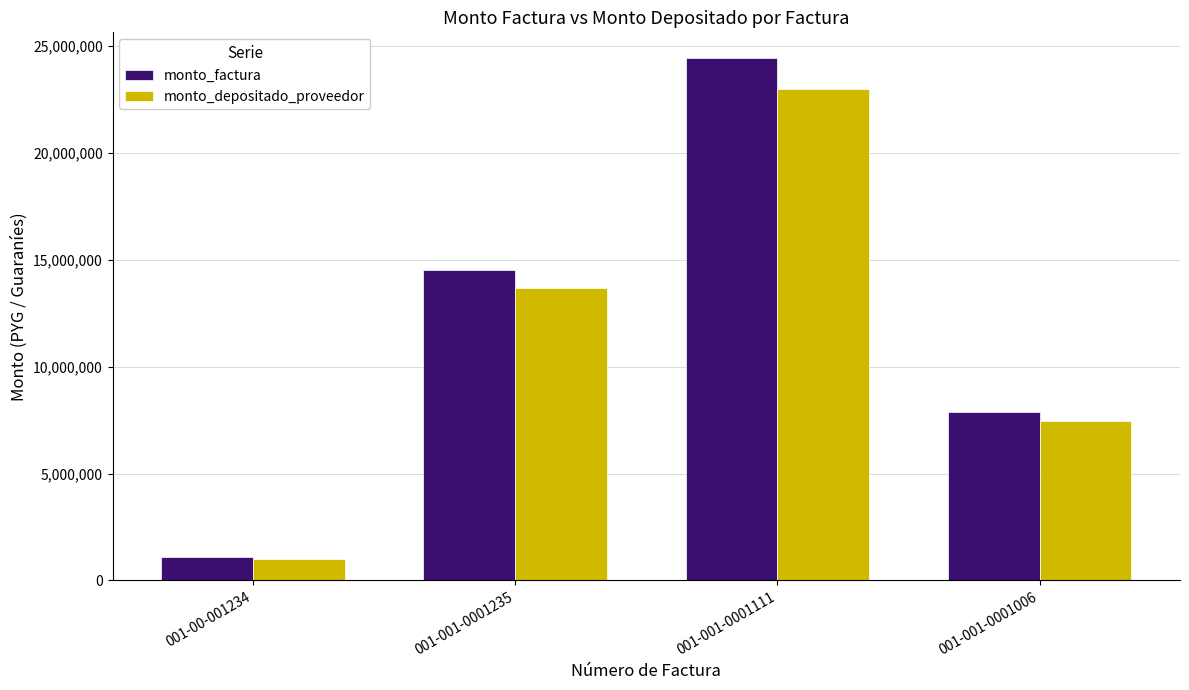

Is it true that monto_depositado_proveedor equals 23007666 at 001-001-0001111?

True